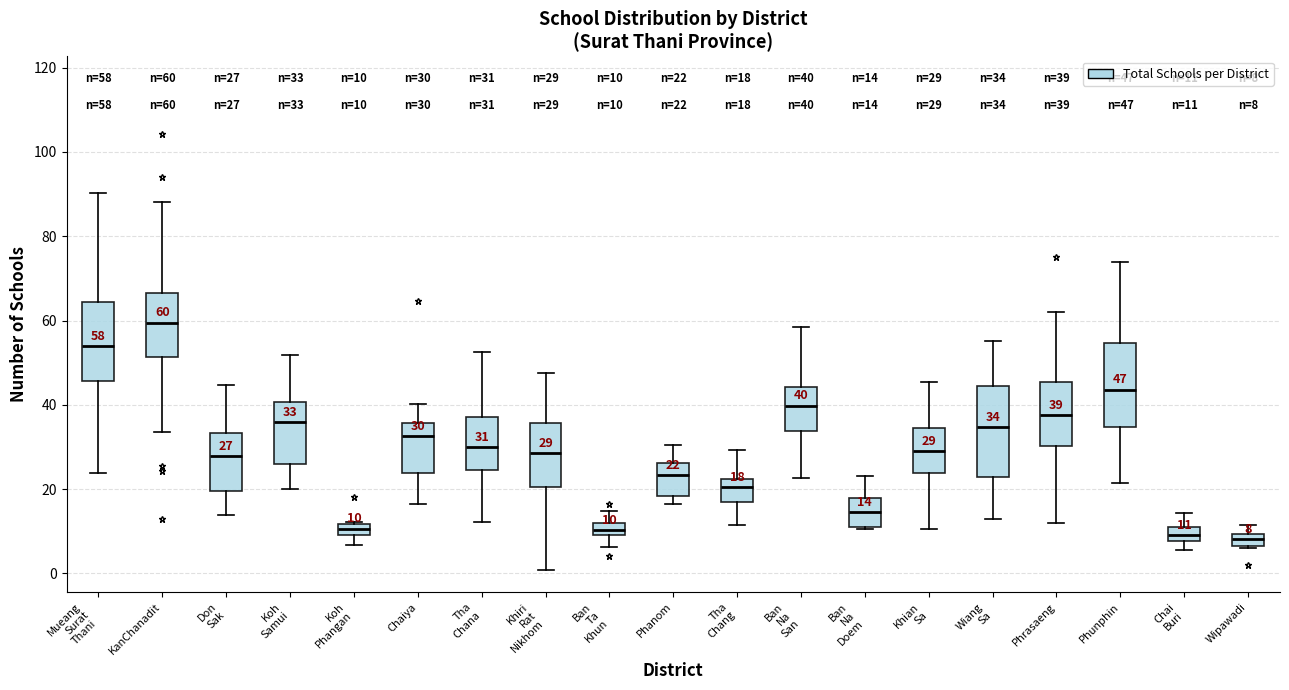

Which box's median line is the highest?

KanChanadit